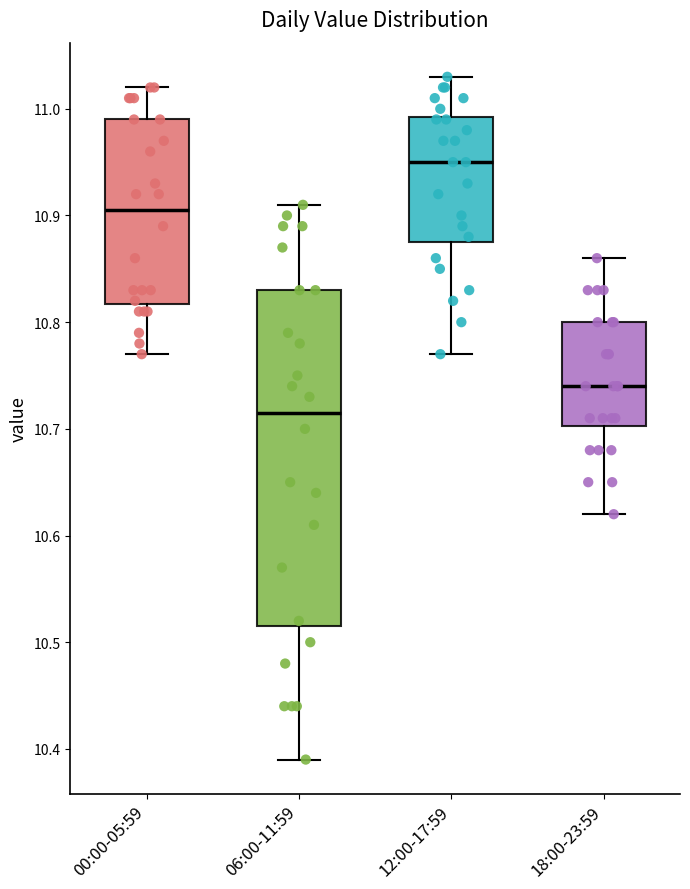

Reading left to right, read every box against the y-axis: the position of its median line, the range the box covers, and the ends of its whiskers. The values are not printed on the chart, so give them approximately, as read against the axis.

00:00-05:59: median 10.91, box 10.82 to 10.99, whiskers 10.77 to 11.02
06:00-11:59: median 10.72, box 10.52 to 10.83, whiskers 10.39 to 10.91
12:00-17:59: median 10.95, box 10.88 to 10.99, whiskers 10.77 to 11.03
18:00-23:59: median 10.74, box 10.70 to 10.80, whiskers 10.62 to 10.86